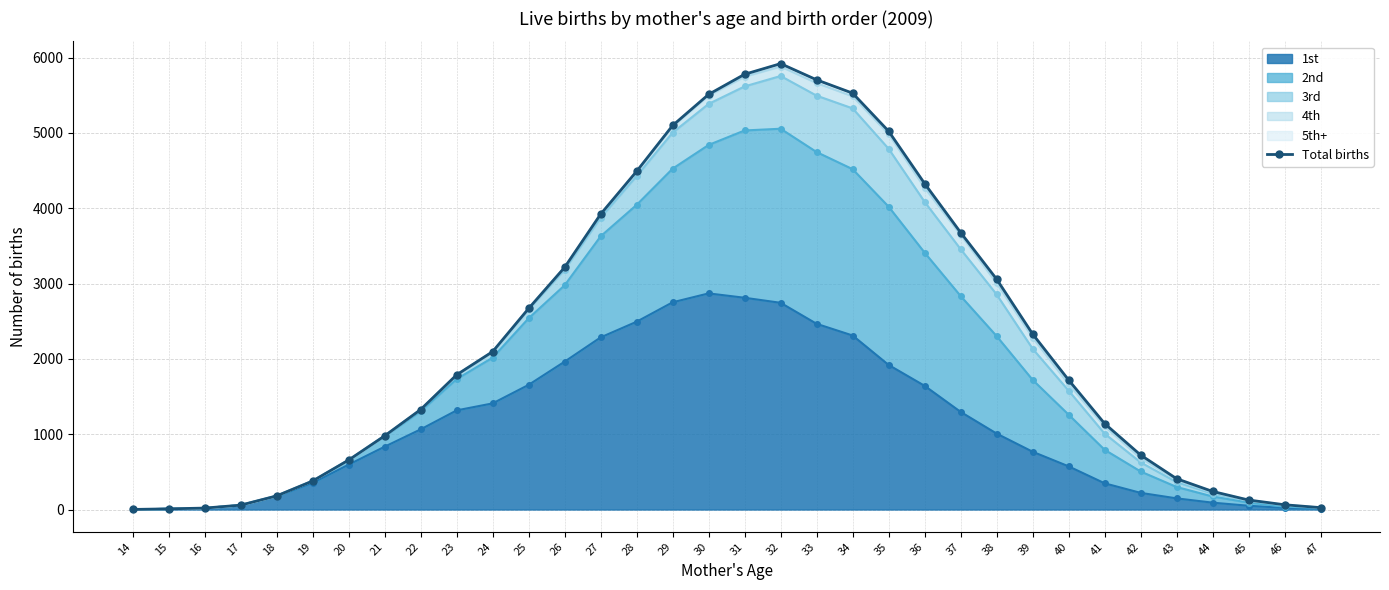

How many data points are above 1788?

16